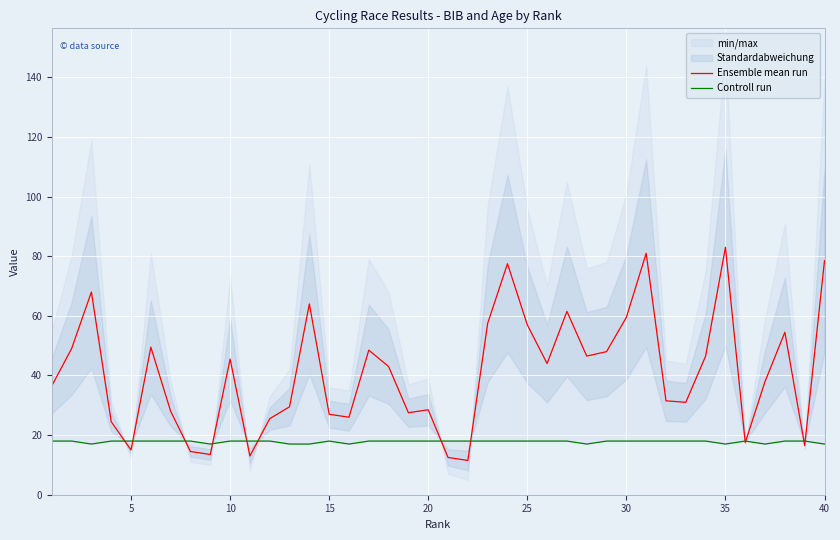

What are all the series names shown in the legend?

Ensemble mean run, Controll run